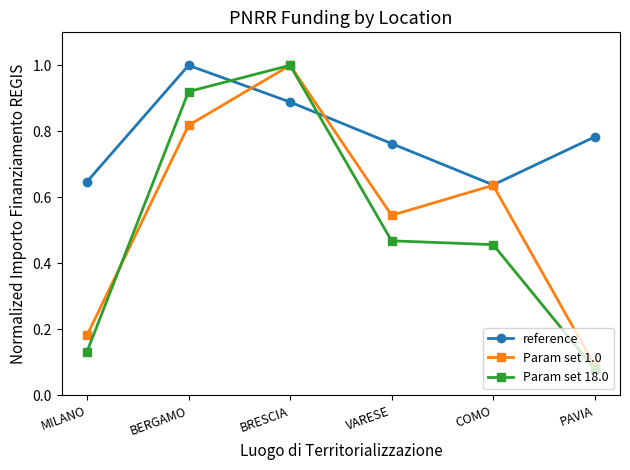

The value of Param set 1.0 at PAVIA is 0.1. True or false?

True